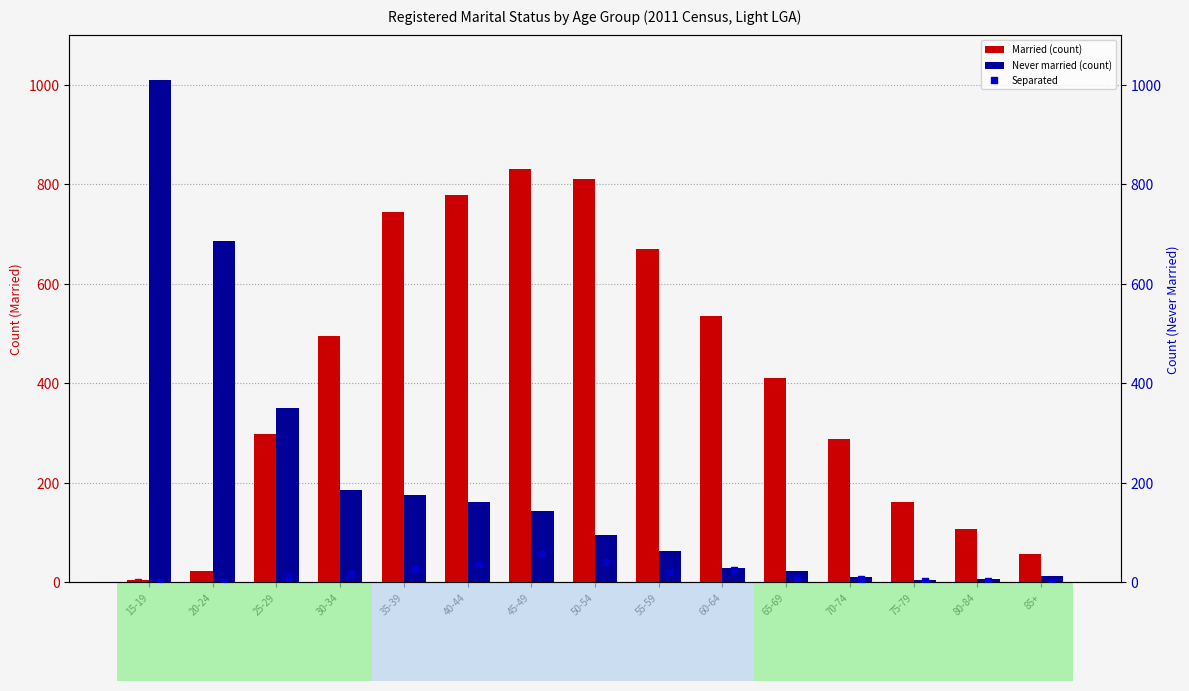

What is the difference between the maximum and minimum values in the Never married series?

1005